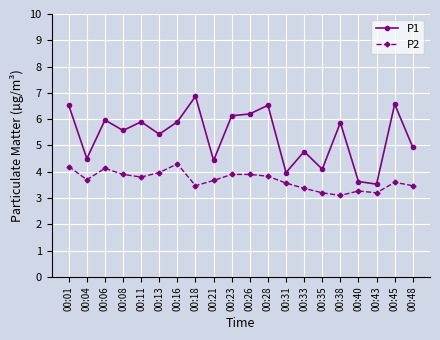

What is the spread (max minus min) of values at 00:31?

0.4